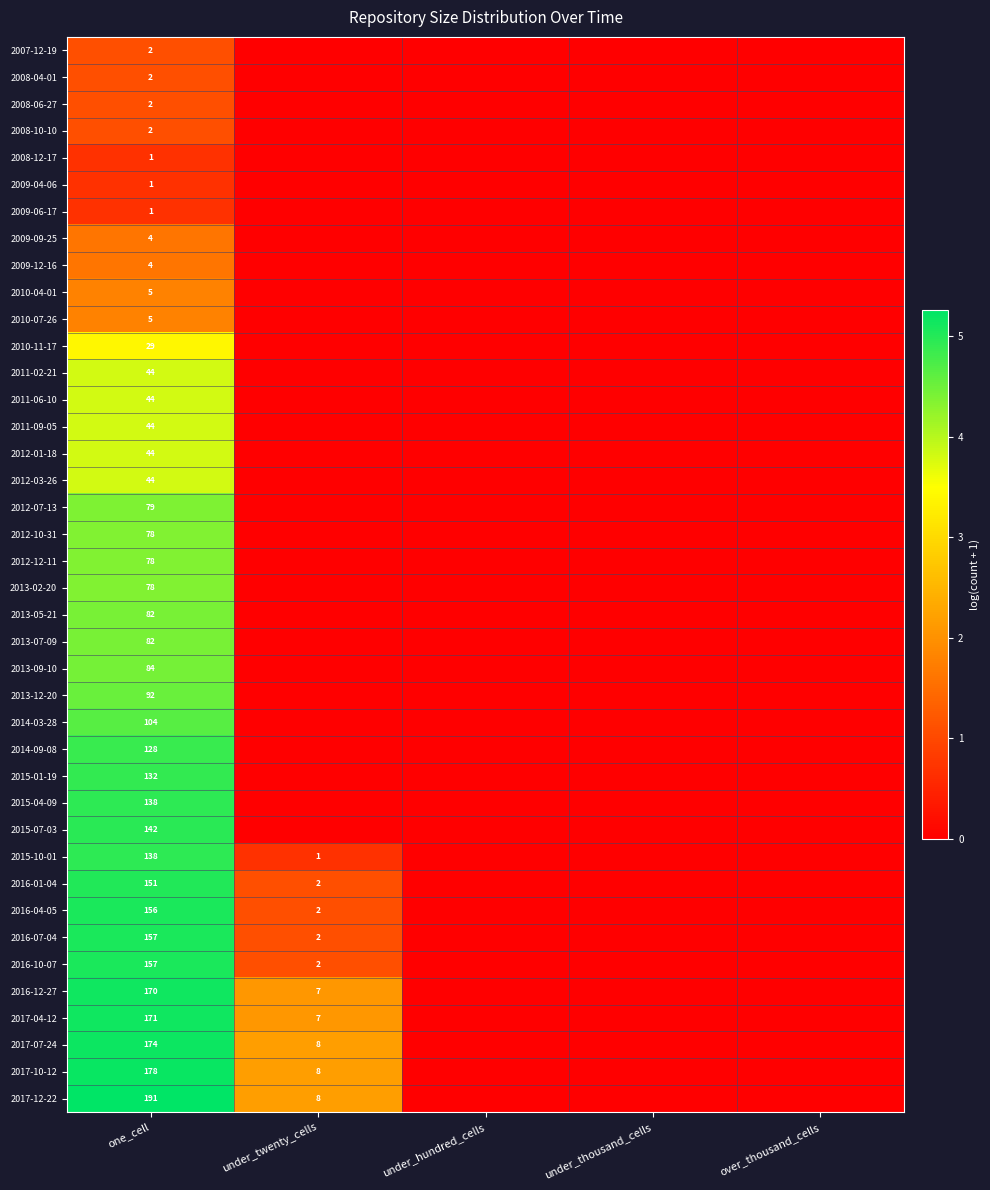

What is the spread (max minus min) of values at one_cell?

190